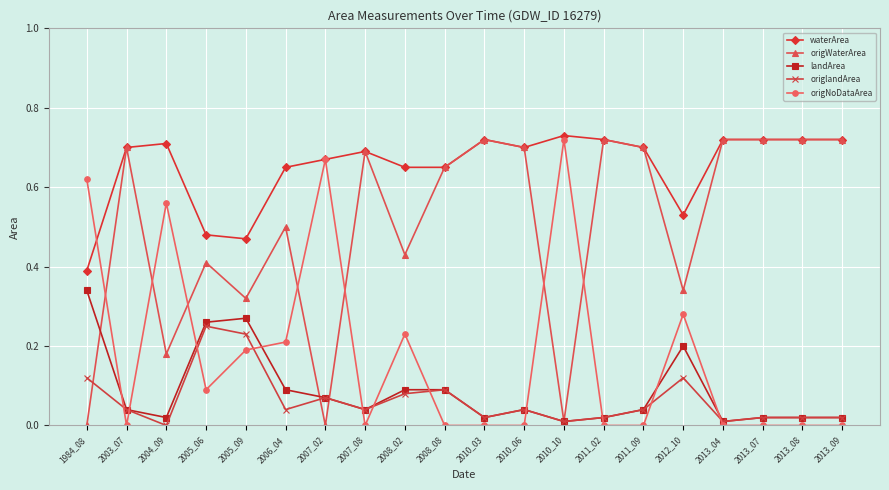

The value of origWaterArea at 2011_09 is 0.3. True or false?

False